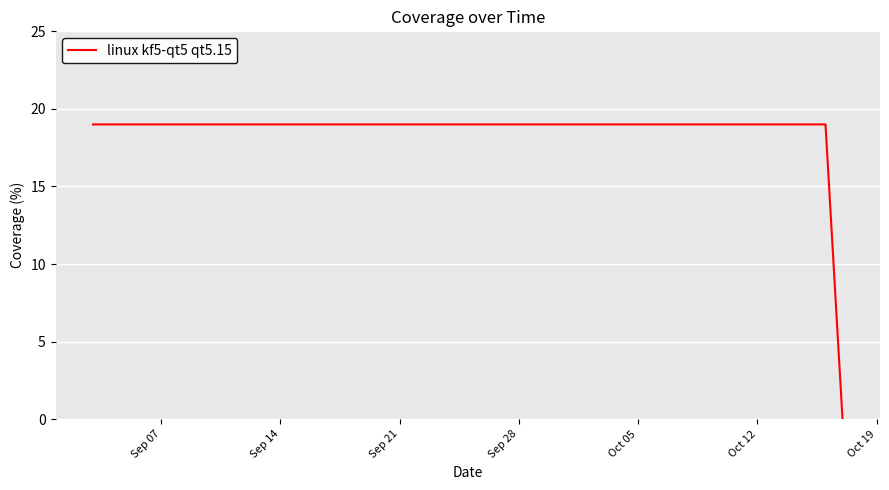

What is the greatest value displayed?

19